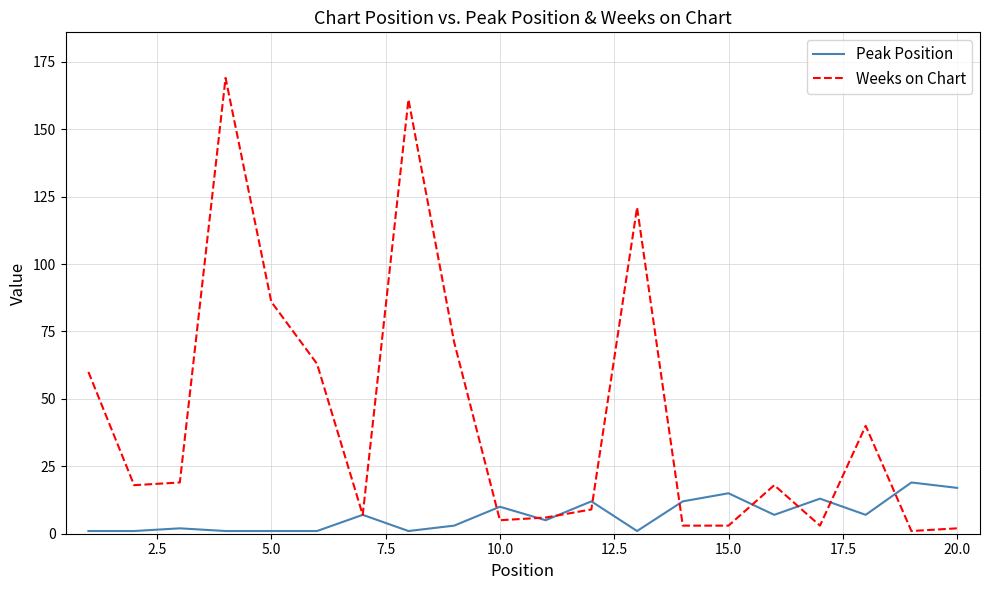

What is the maximum value for Weeks on Chart?

169